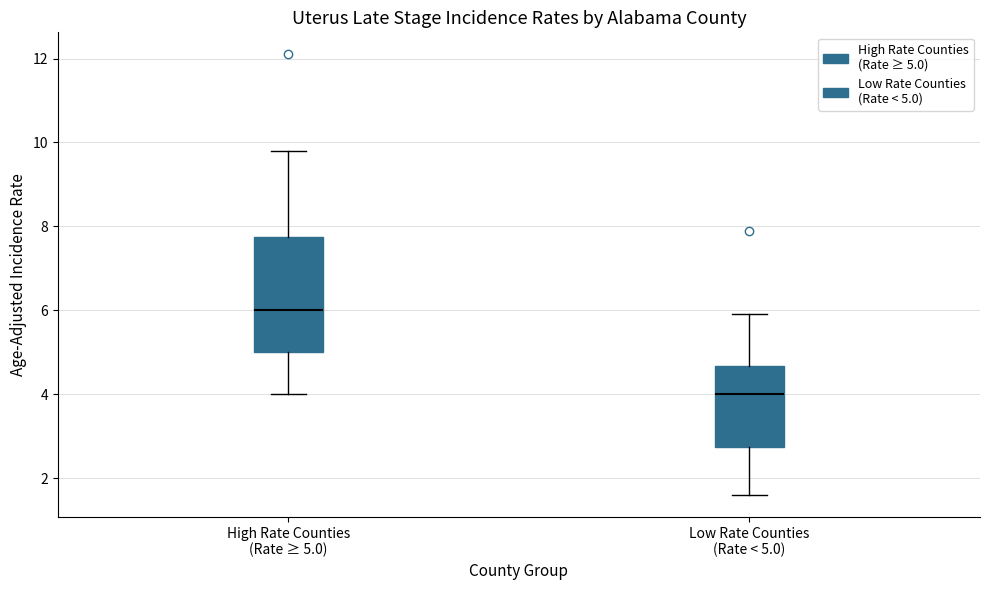

Where does the upper whisker of the box for Low Rate Counties (Rate < 5.0) end on the y-axis? The values are not printed on the chart, so give them approximately, as read against the axis.

6.0